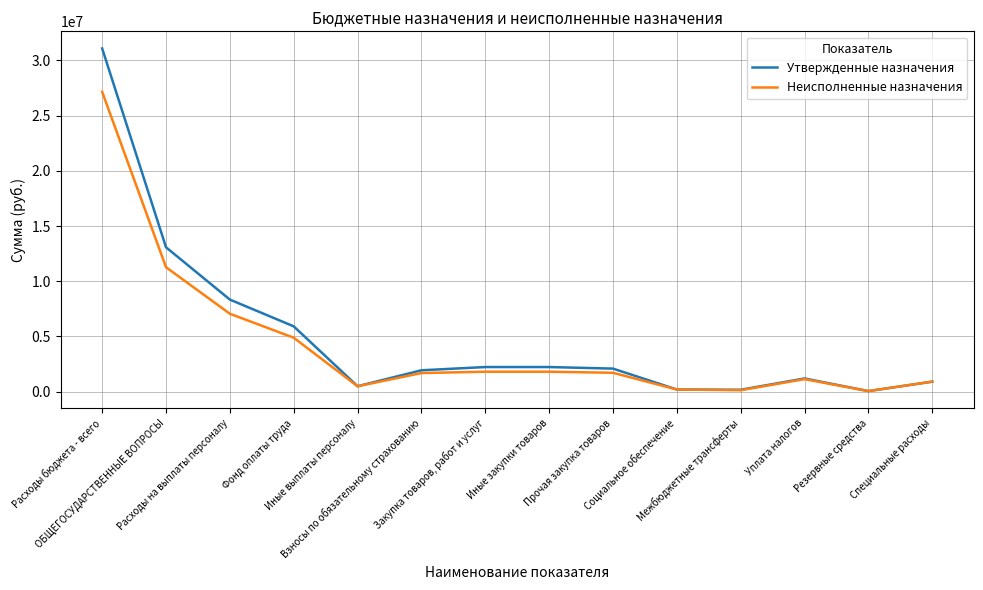

Where is Утвержденные назначения nearest to the value 15564200?

ОБЩЕГОСУДАРСТВЕННЫЕ ВОПРОСЫ